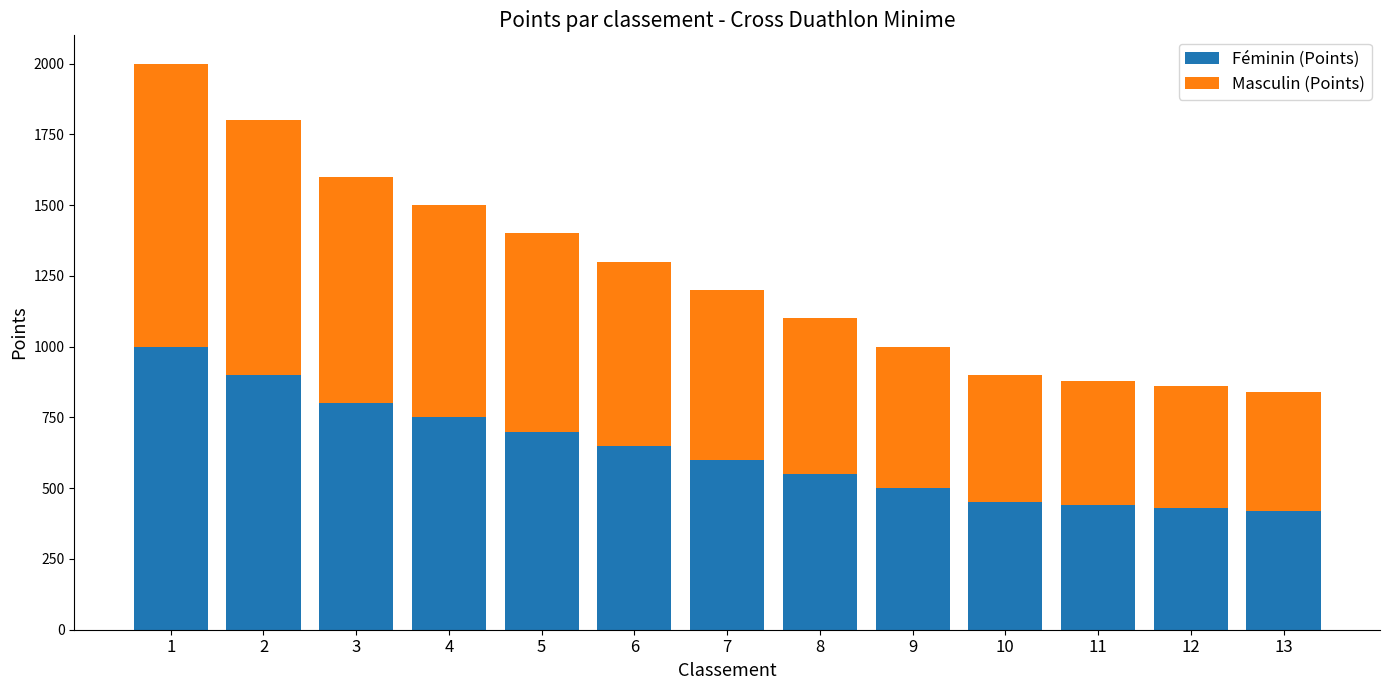

What is the sum of all Féminin (Points) values?

8190